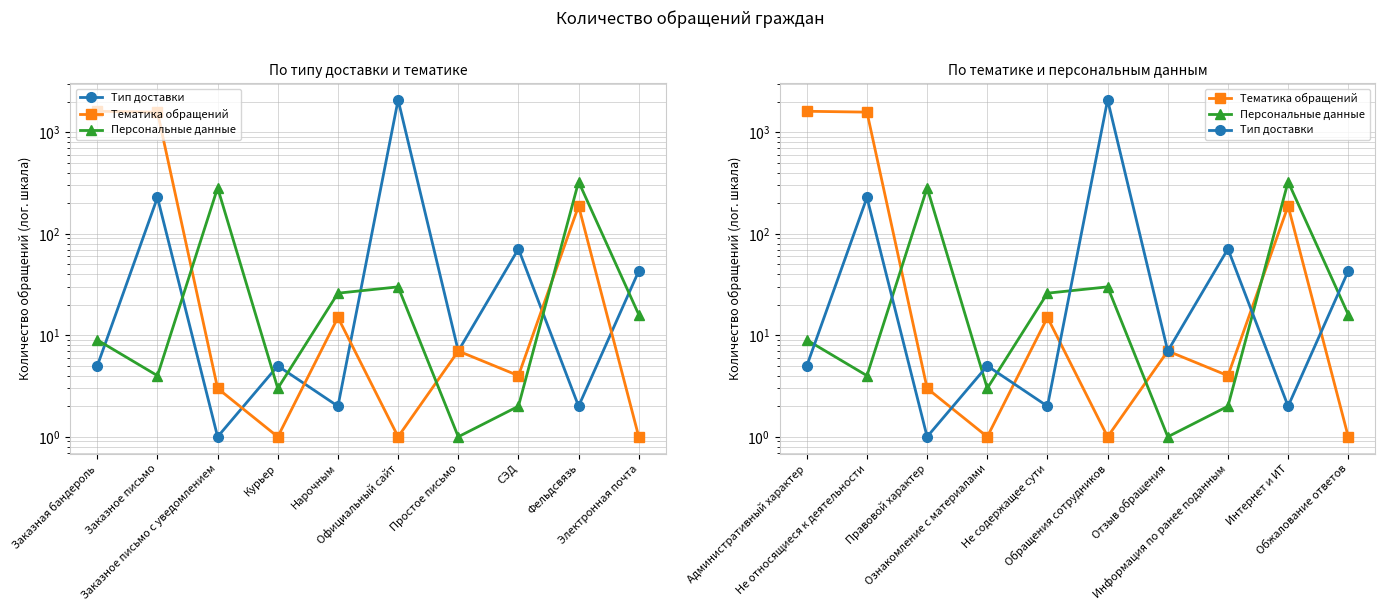

At which label does Тип доставки reach its peak?

Обращения сотрудников